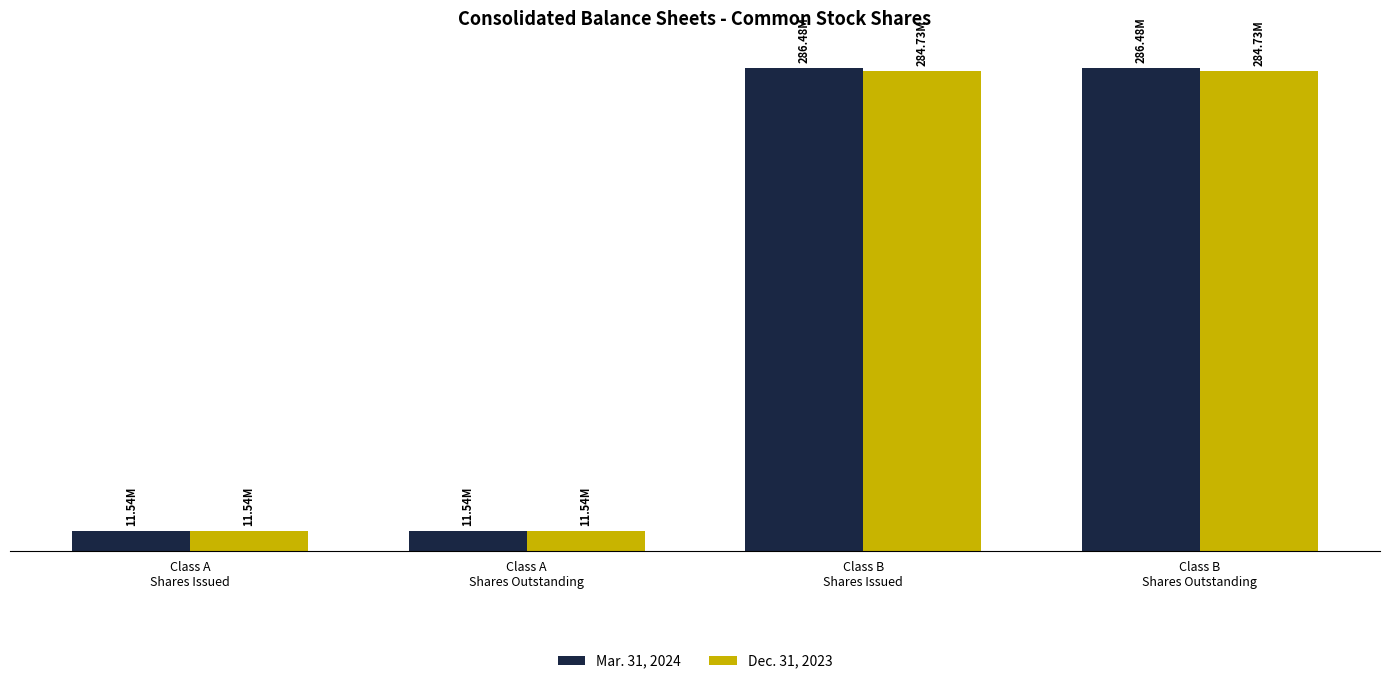

What is the approximate value of Dec. 31, 2023 at Class B
Shares Outstanding?

284728210